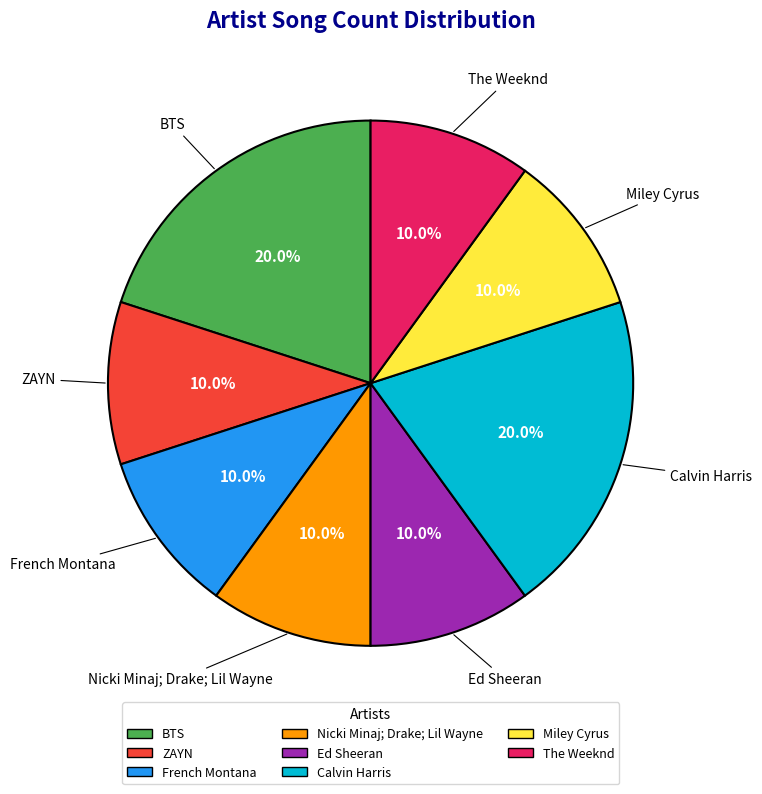

Is the sum of Ed Sheeran and Miley Cyrus greater than half?

No